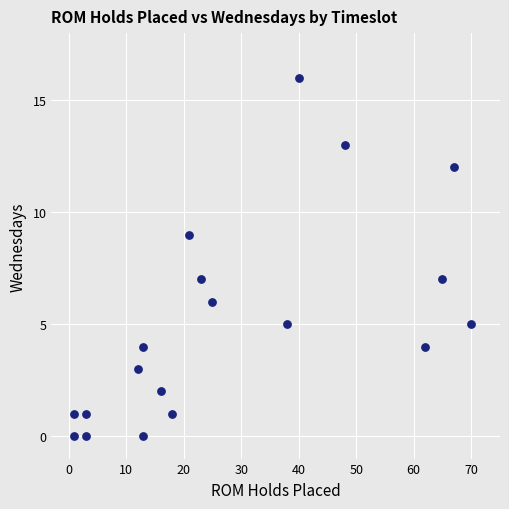

What is the range of Y values (max minus min)?

16